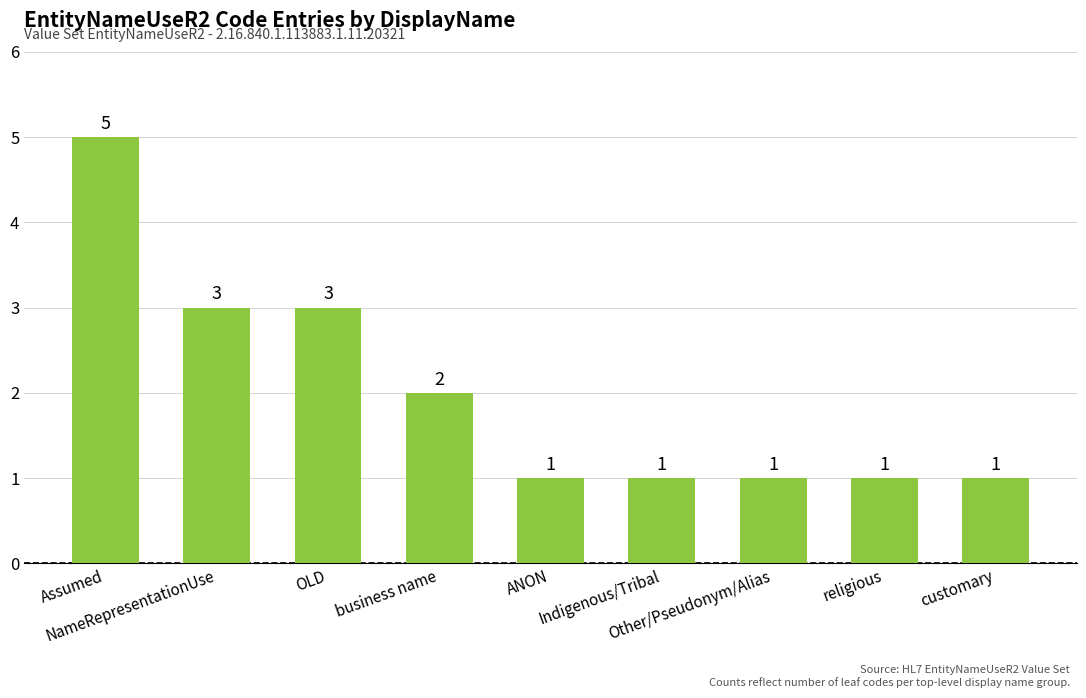

What is the greatest value displayed?

5